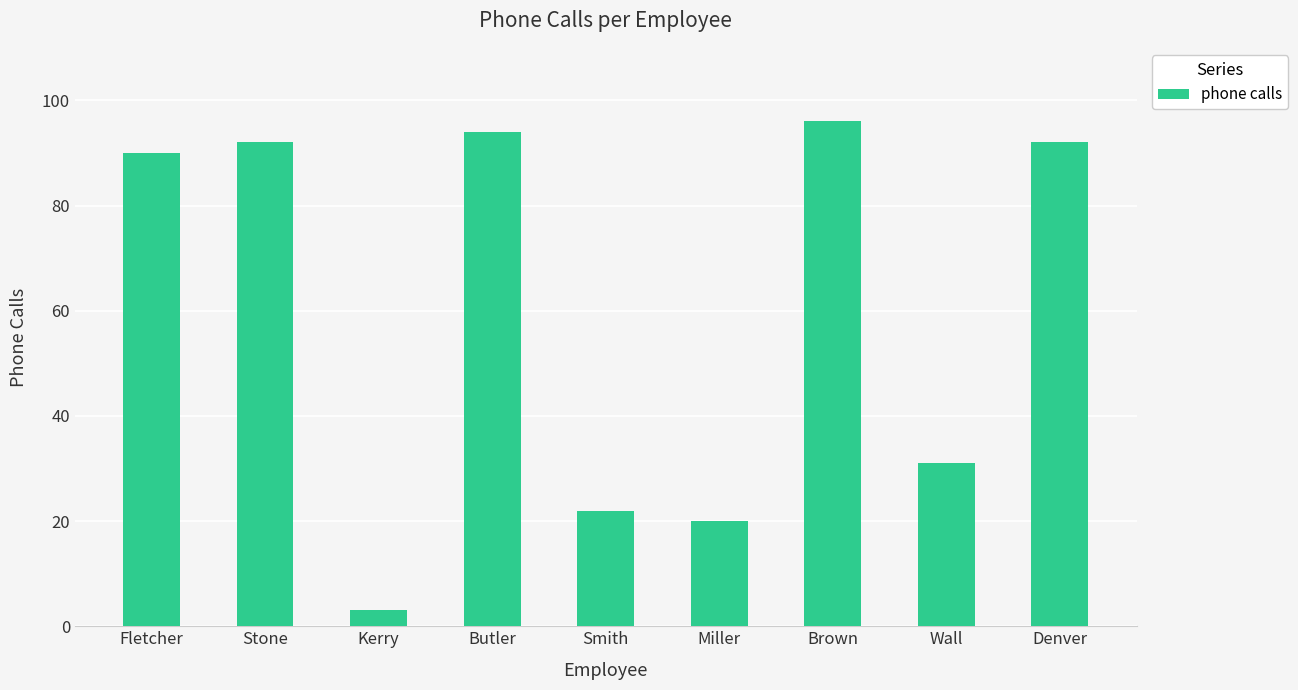

What is the smallest value displayed?

3